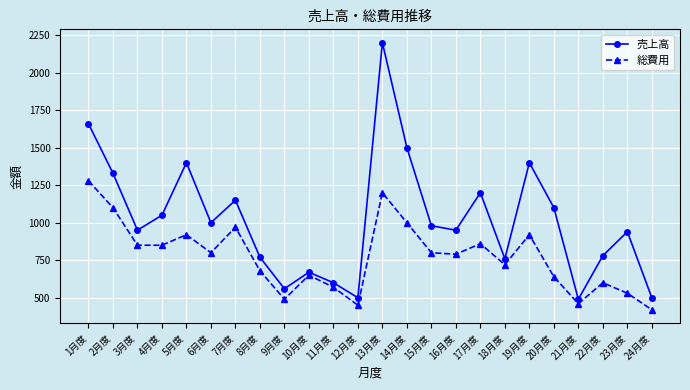

At 16月度, list the series in order from smallest to largest.

総費用, 売上高